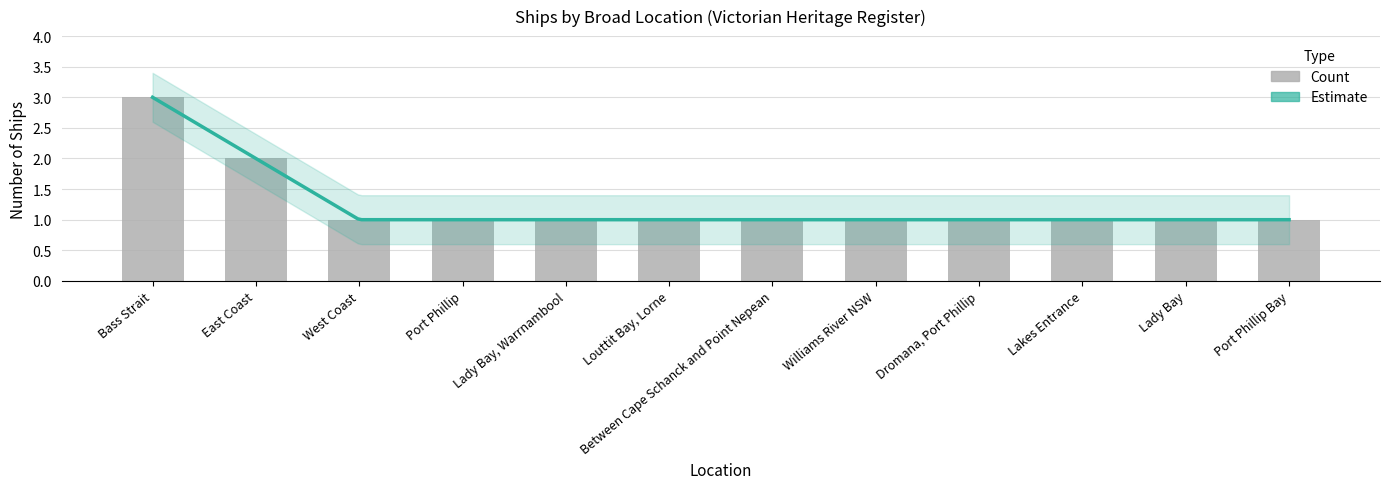

What is the difference between the maximum and second lowest values?

2